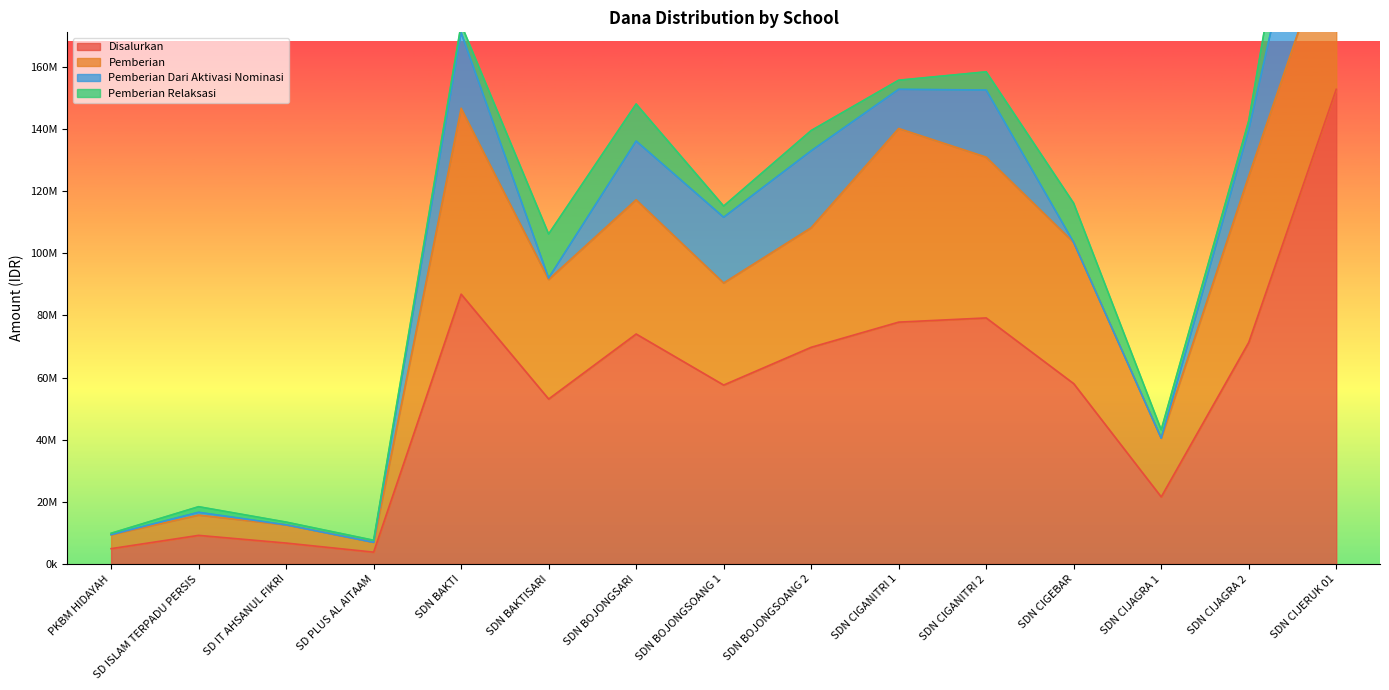

What are all the series names shown in the legend?

Disalurkan, Pemberian, Pemberian Dari Aktivasi Nominasi, Pemberian Relaksasi